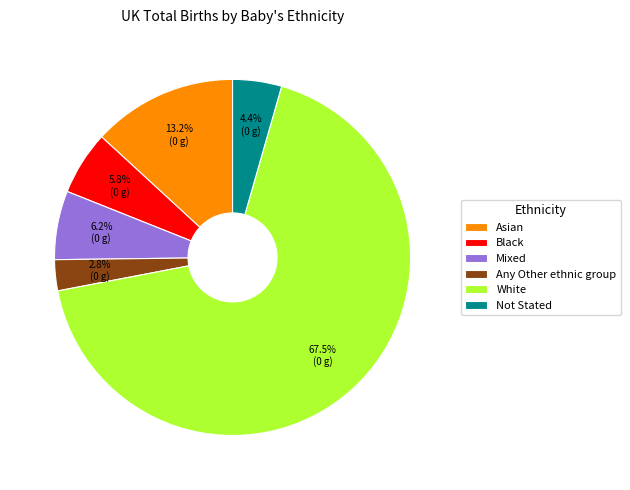

Which has a higher value, Any Other ethnic group or Not Stated?

Not Stated